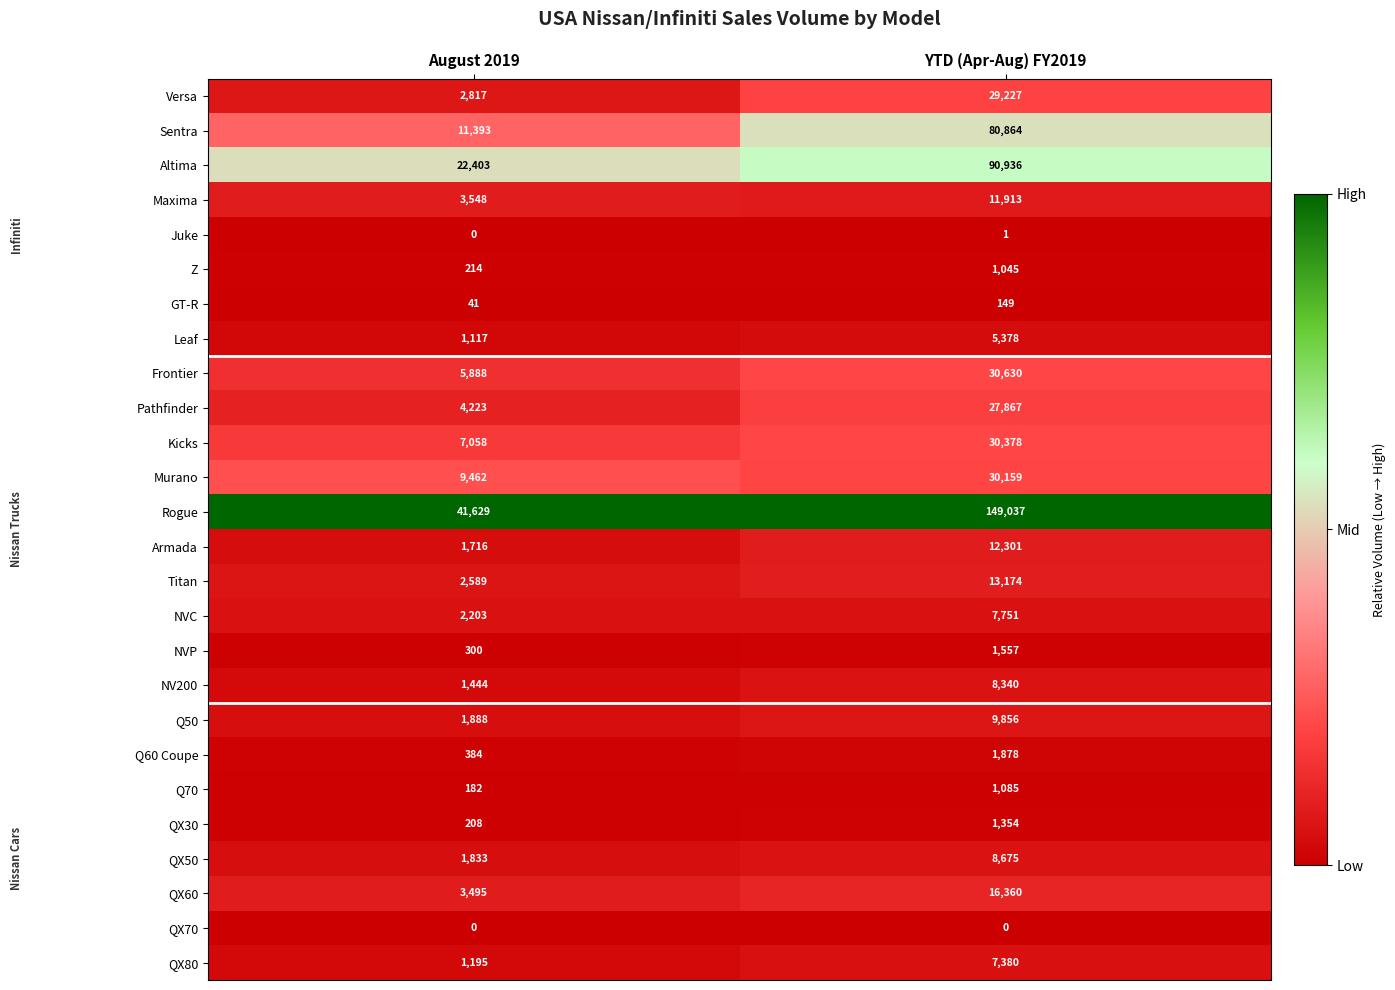

Is it true that Frontier equals 5888 at August 2019?

True